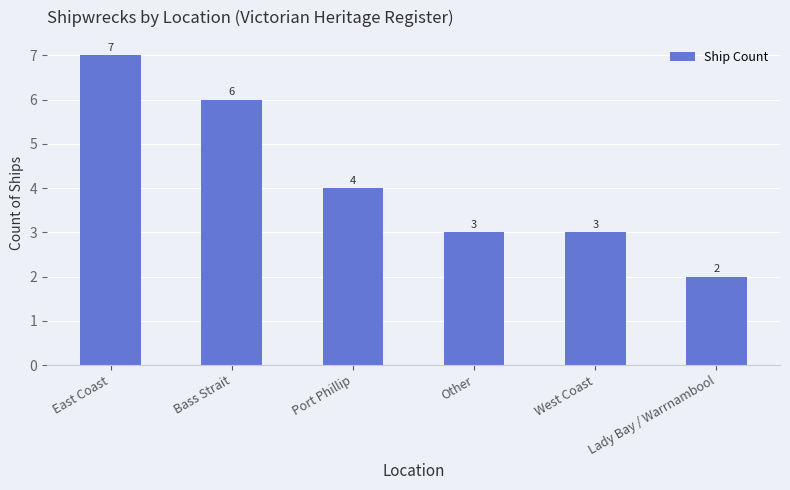

Count the number of categories in the chart.

6